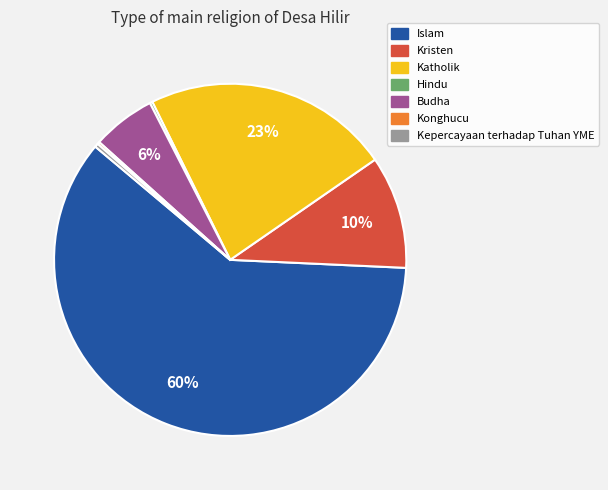

To the nearest percent, what is the average slice percentage?

14%